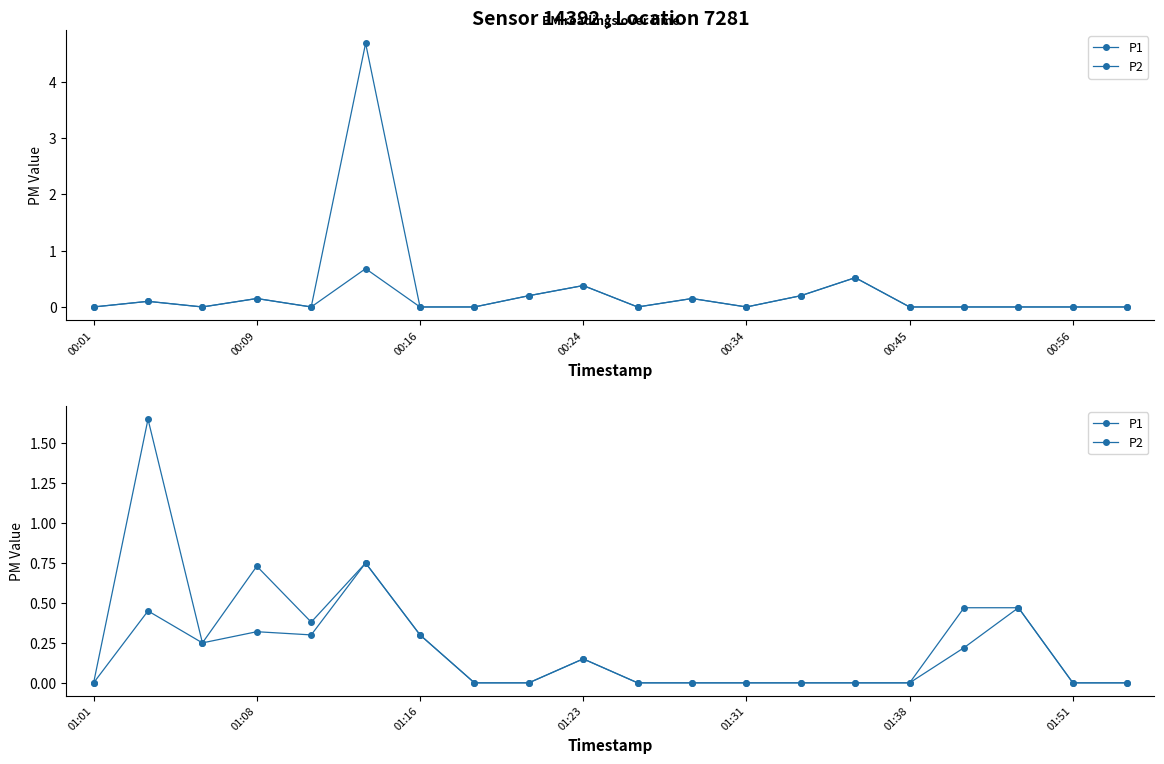

True or false: P2 and P1 intersect in this chart.

False